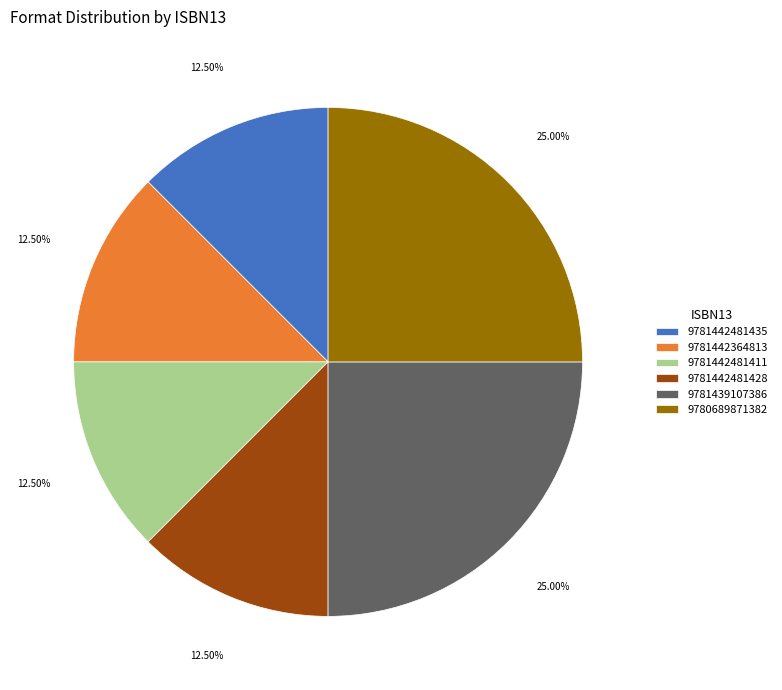

Is there a majority slice in this chart?

No